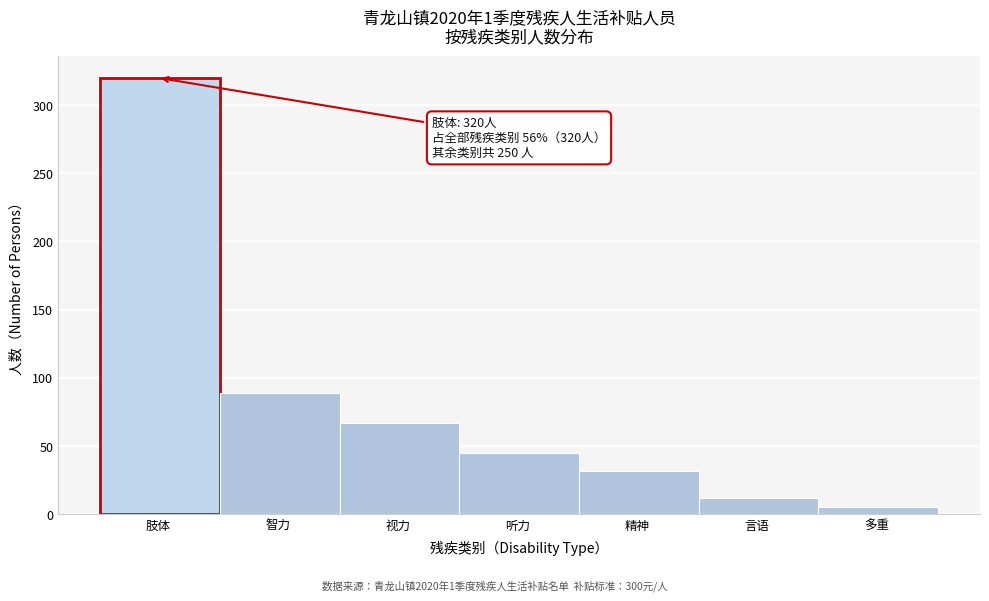

Reading left to right, list all the values displayed in this chart.

肢体=320	智力=89	视力=67	听力=45	精神=32	言语=12	多重=5